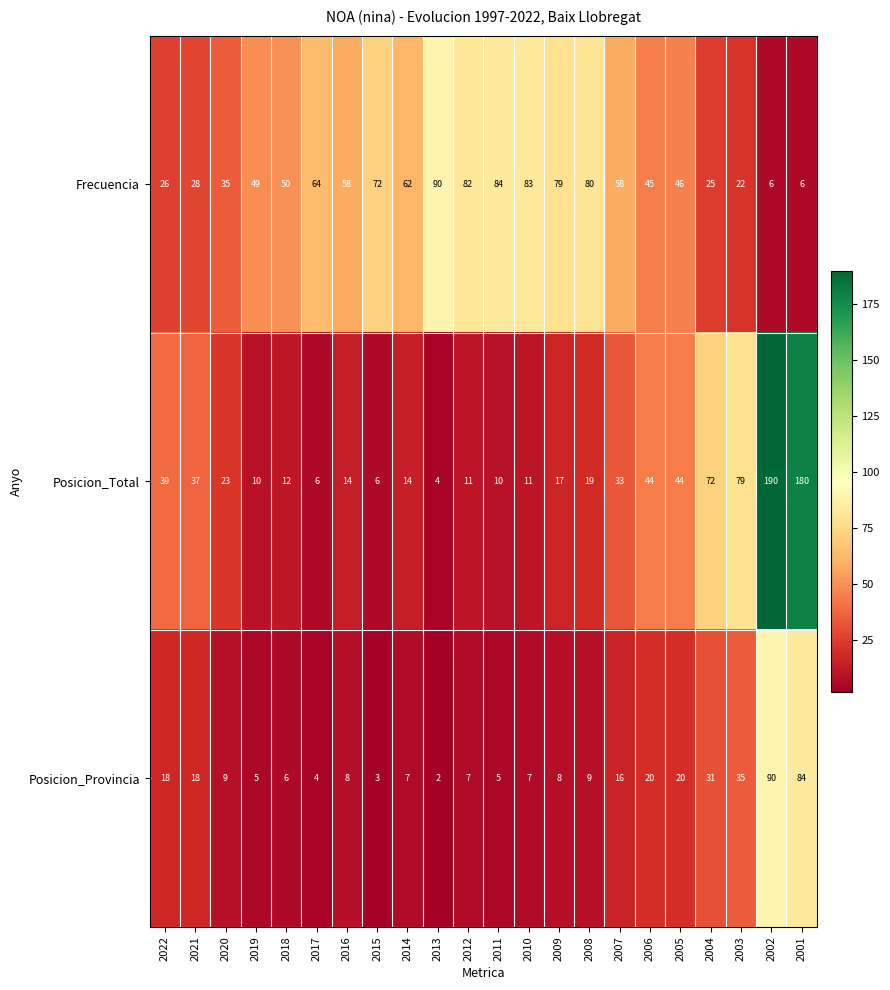

What is the approximate value of Frecuencia at 2002, to the nearest 10?

10